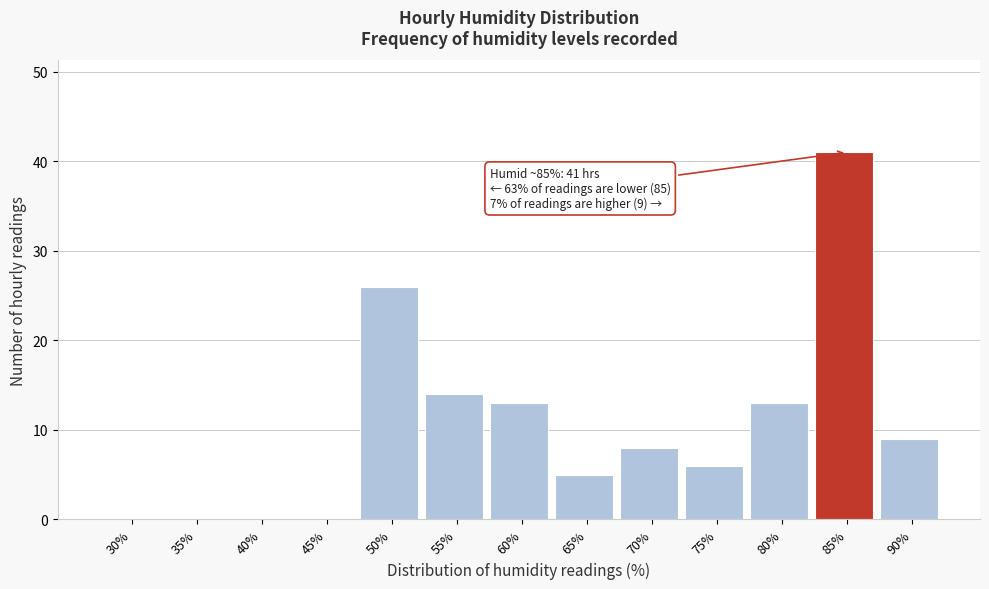

Reading left to right, transcribe all the data shown in this chart.

30%=0	35%=0	40%=0	45%=0	50%=26	55%=14	60%=13	65%=5	70%=8	75%=6	80%=13	85%=41	90%=9